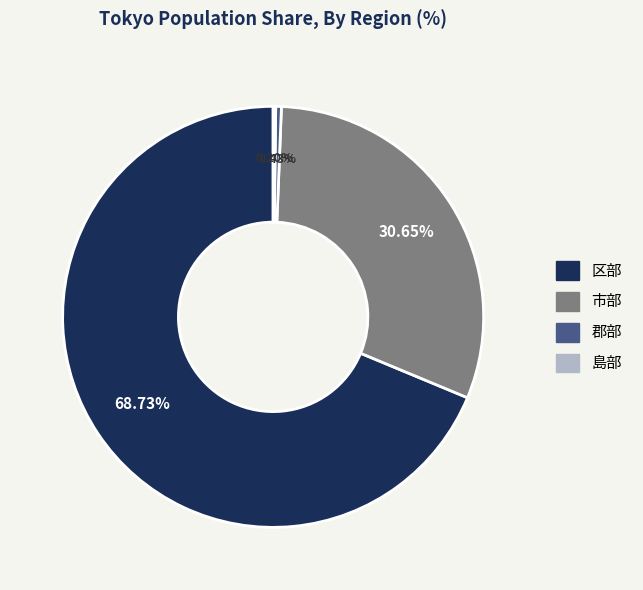

The 区部 slice represents 69% of the pie. True or false?

True